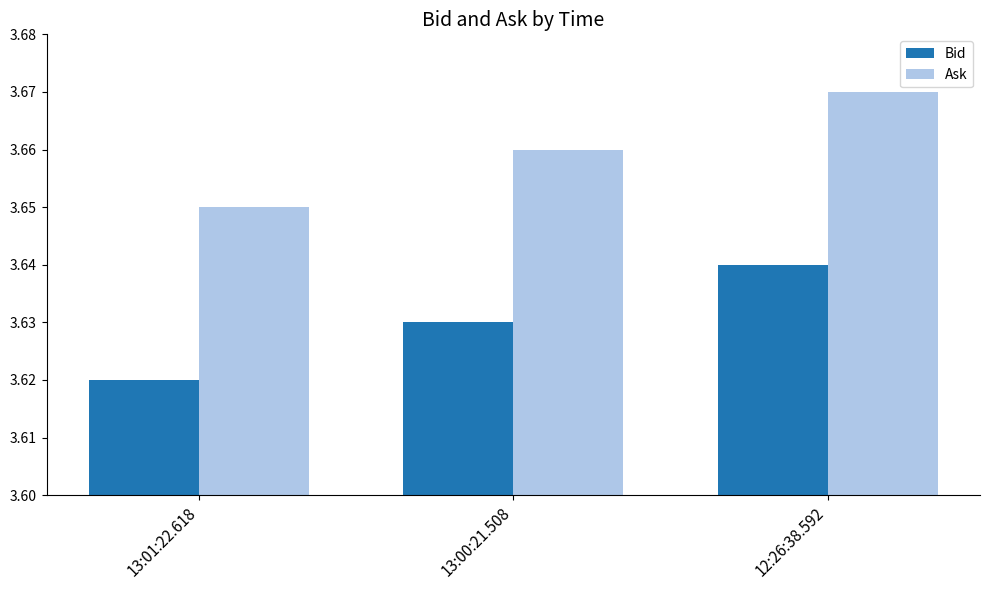

How many bars are there in each group?

2